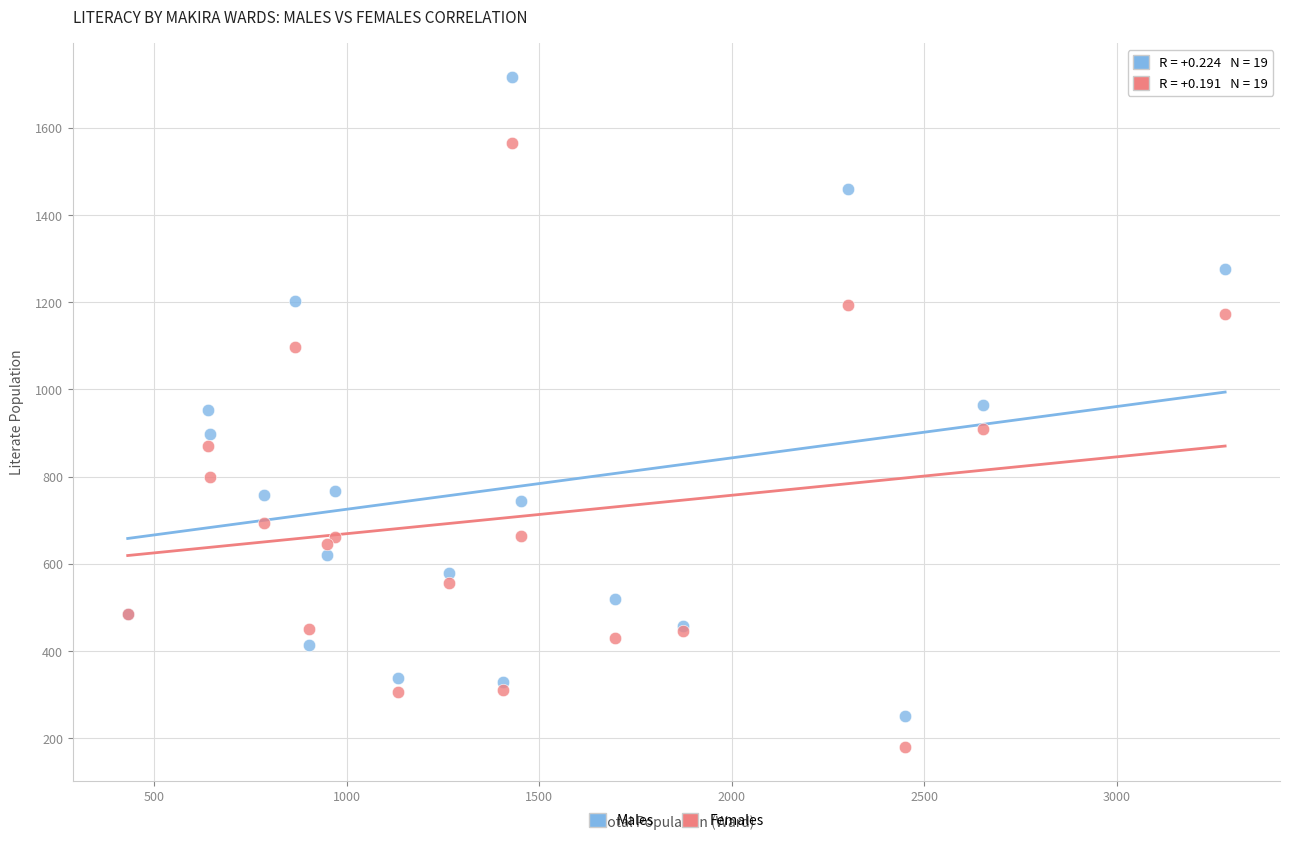

Which series reaches the maximum Y coordinate?

Males